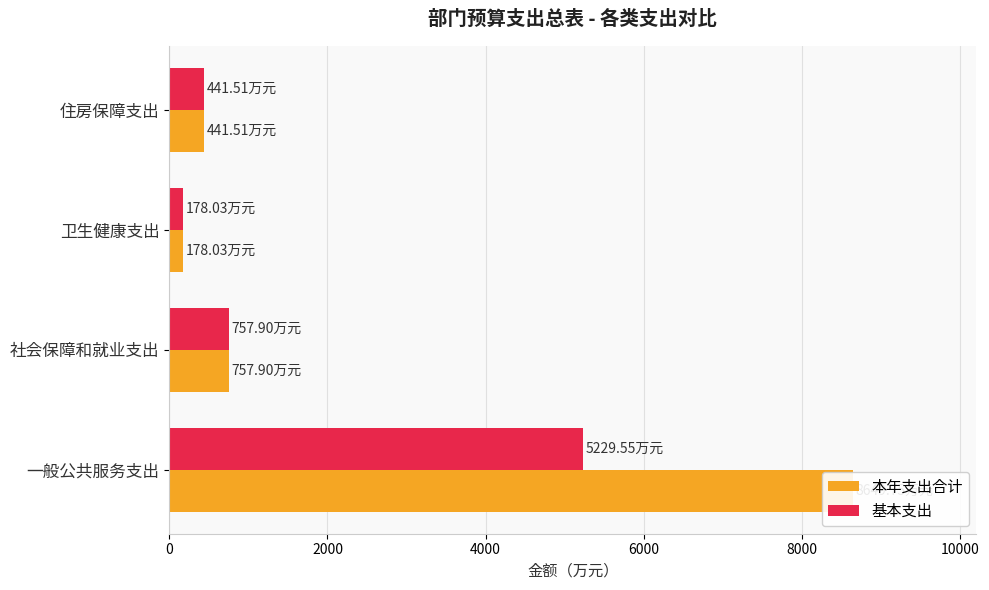

What is the difference between the maximum and minimum values in the 基本支出 series?

5051.5